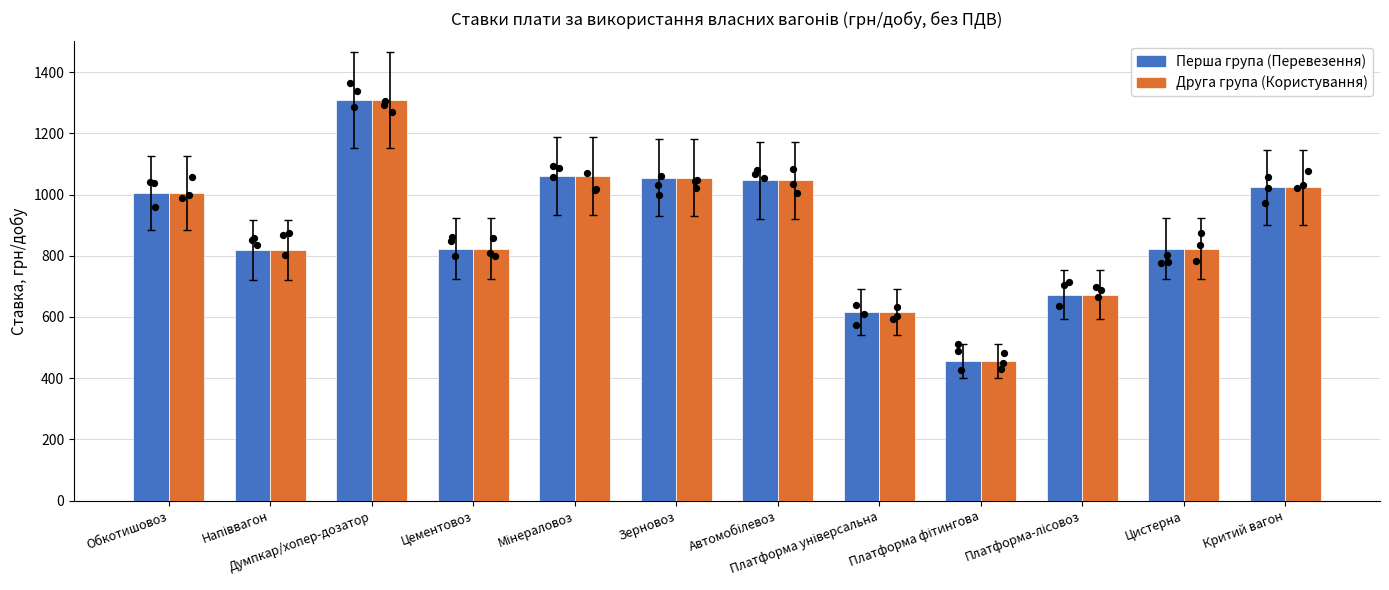

What are all the series names shown in the legend?

Перша група (Перевезення), Друга група (Користування)